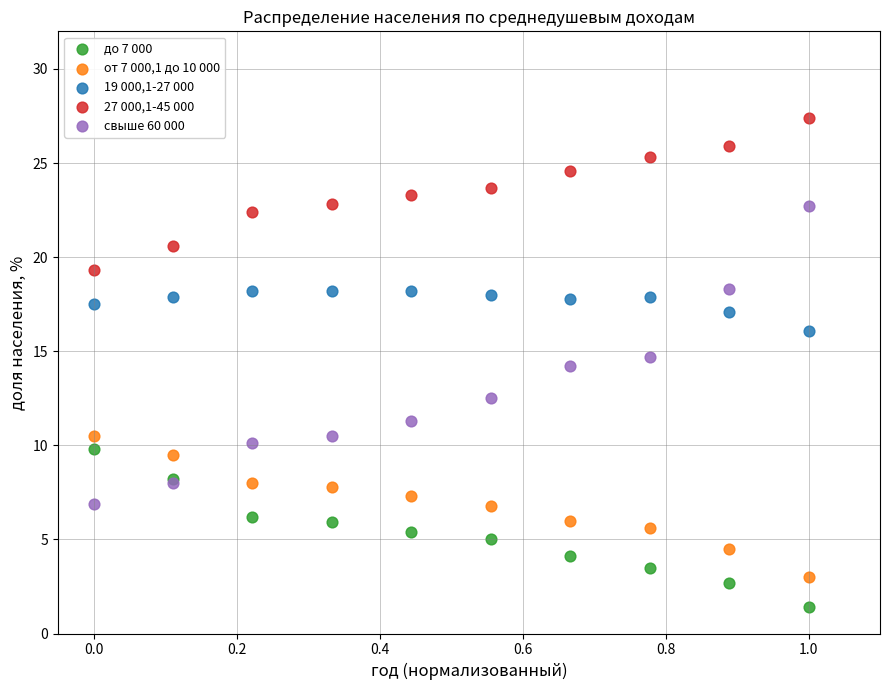

Which series reaches the minimum Y coordinate?

до 7 000